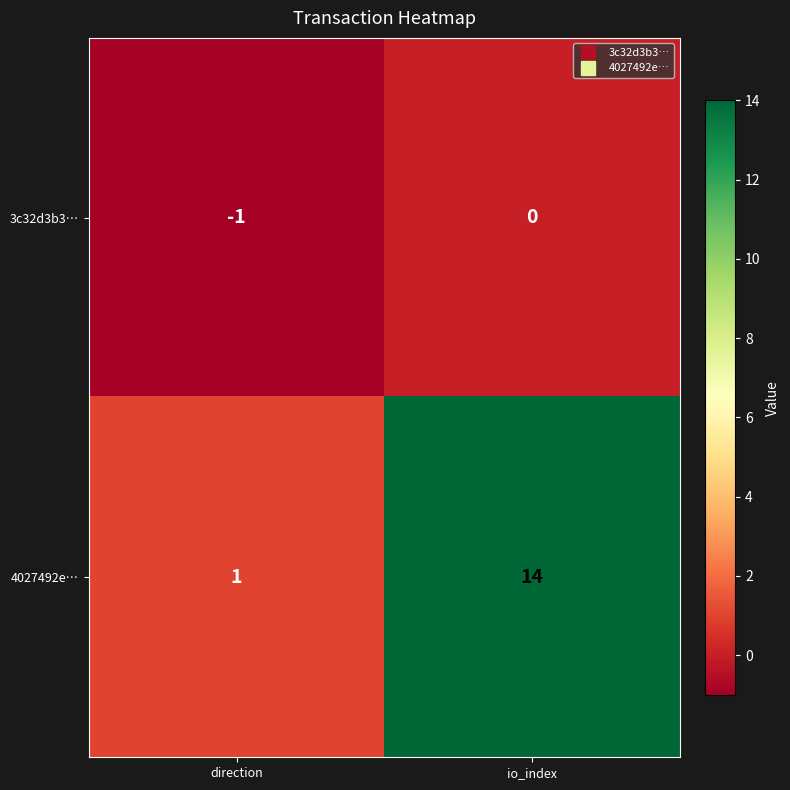

Which label corresponds to the largest value in the chart?

io_index